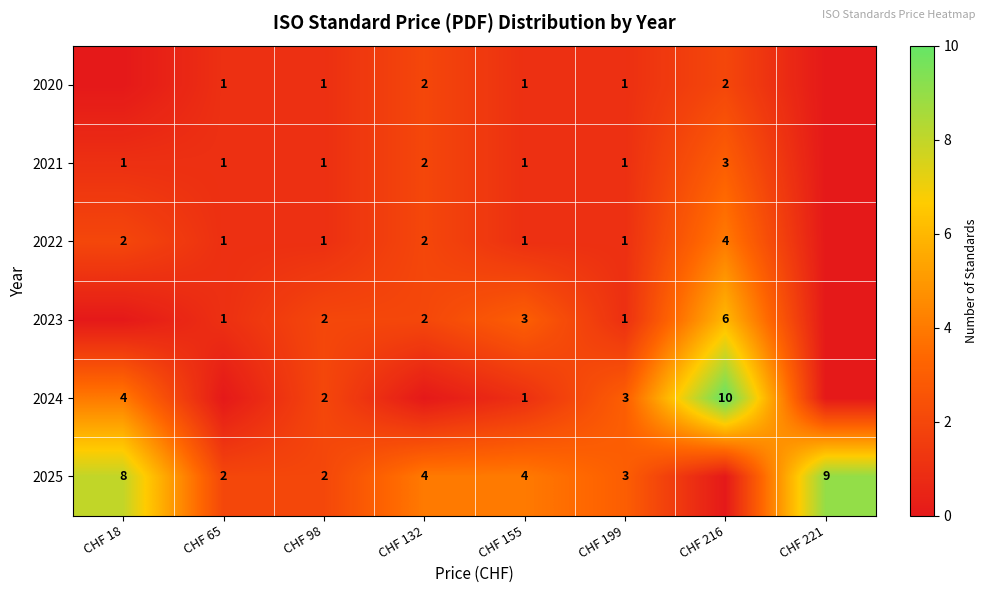

What is the difference between the highest and lowest values at CHF 155?

3